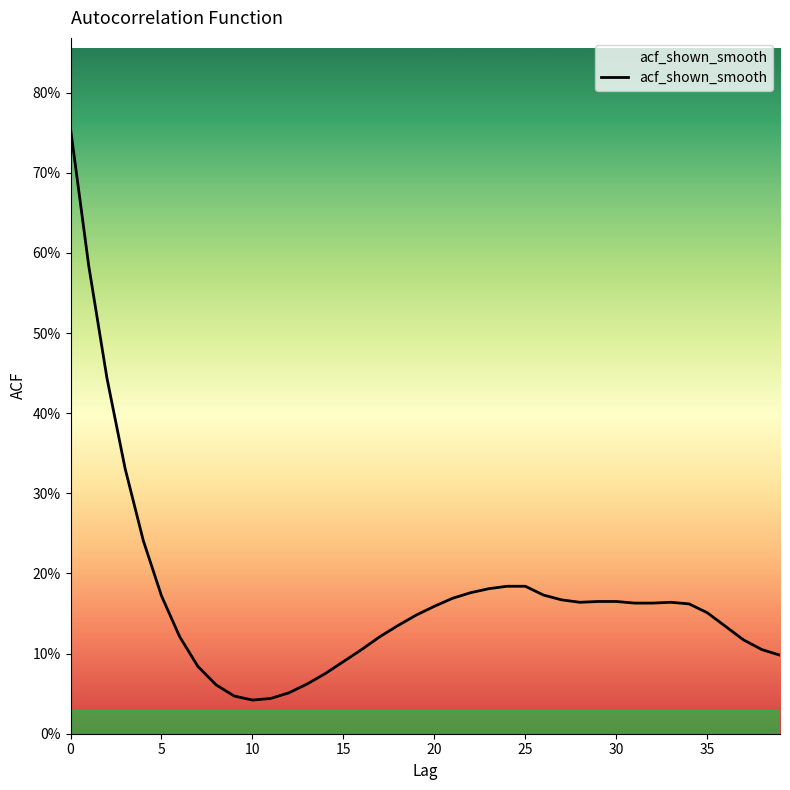

How many categories are shown in the chart?

40